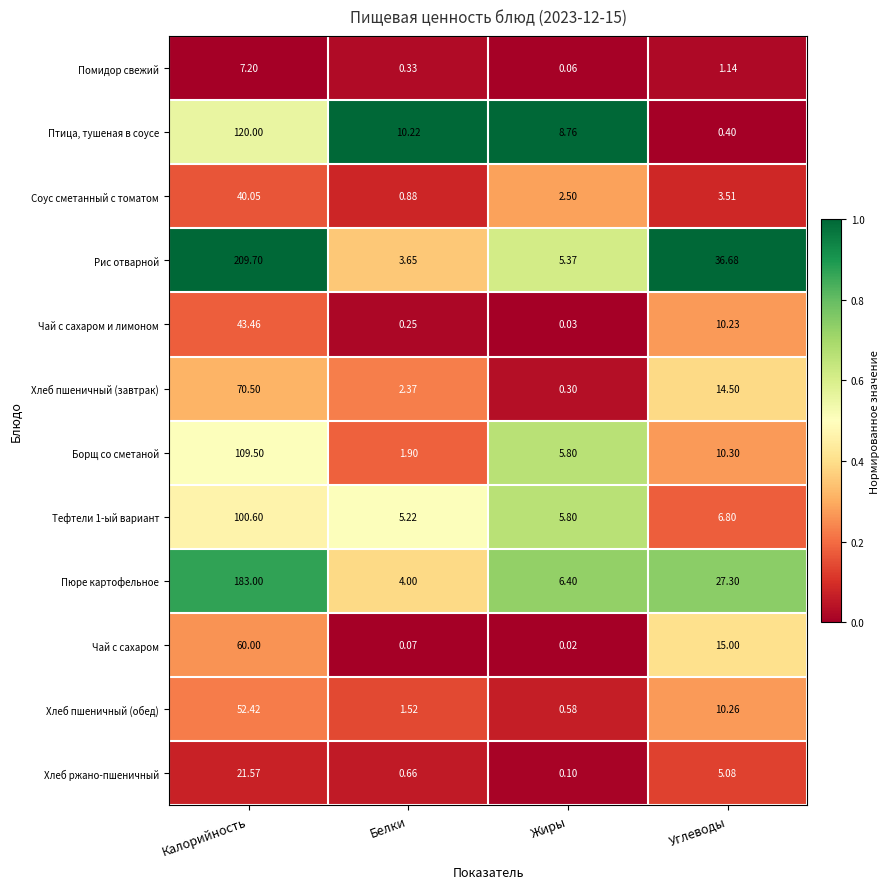

Rank the series at Углеводы from highest to lowest value.

Рис отварной, Пюре картофельное, Чай с сахаром, Хлеб пшеничный (завтрак), Борщ со сметаной, Хлеб пшеничный (обед), Чай с сахаром и лимоном, Тефтели 1-ый вариант, Хлеб ржано-пшеничный, Соус сметанный с томатом, Помидор свежий, Птица, тушеная в соусе